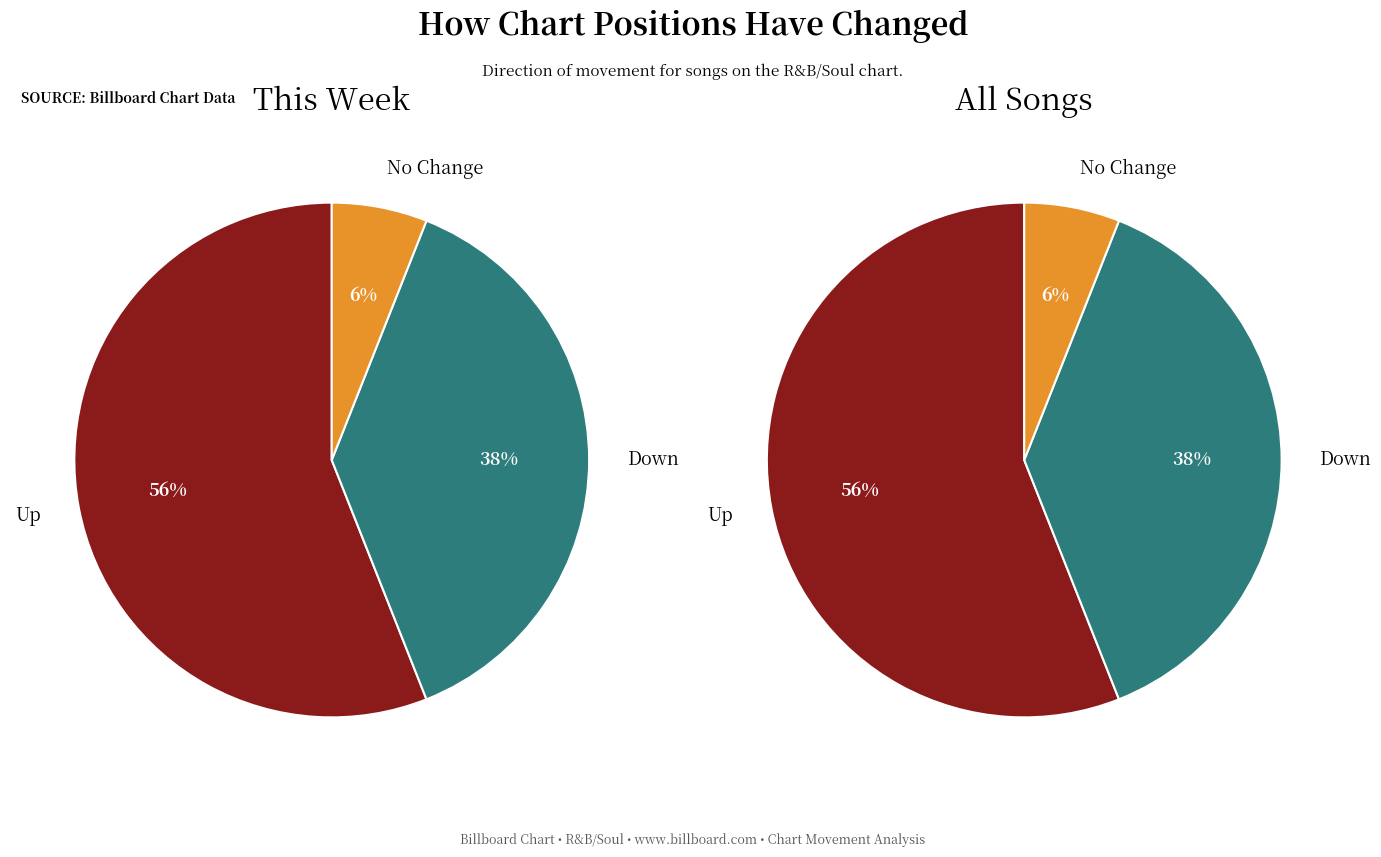

What portion of the pie excludes up?

44.0%